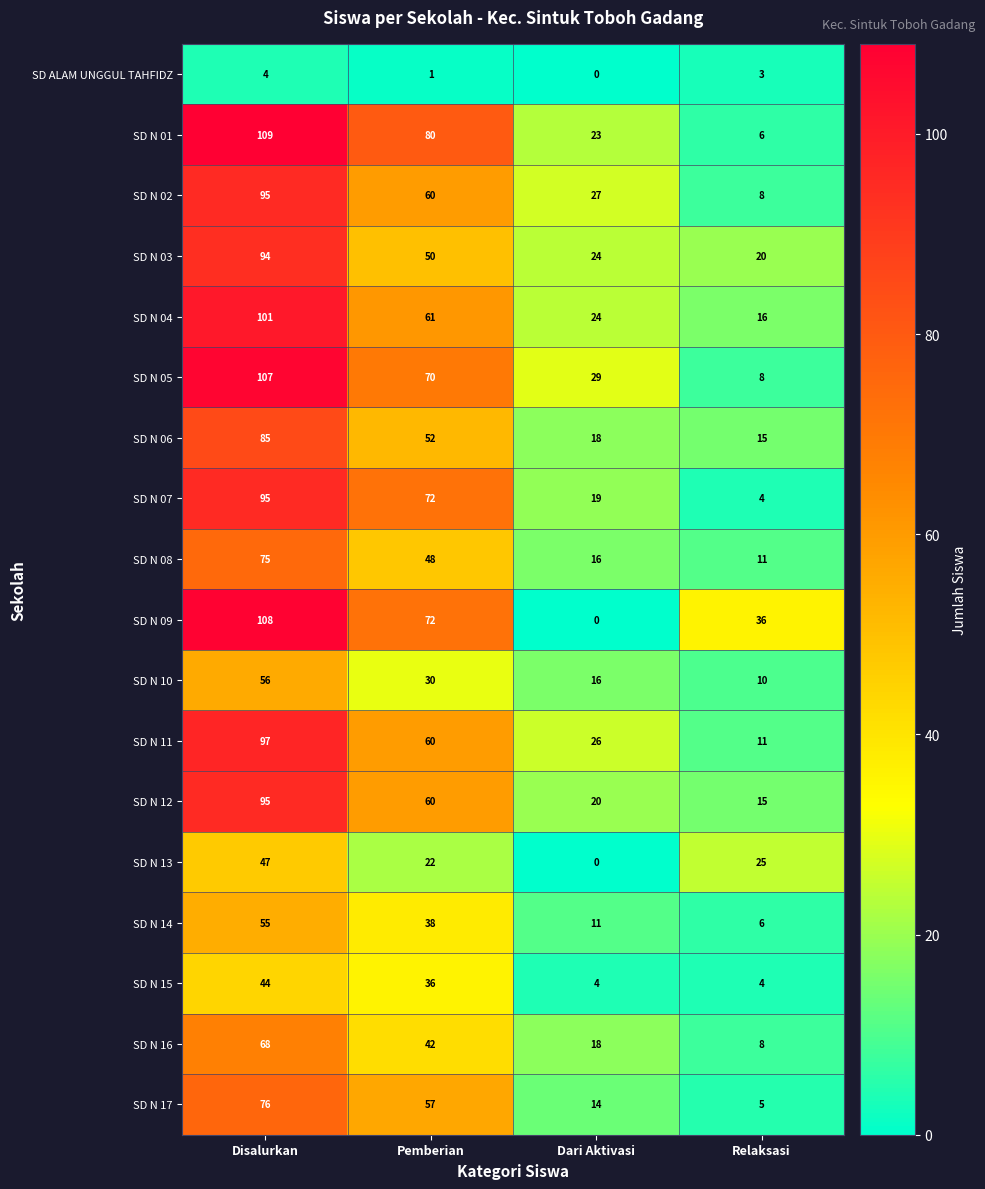

Which series has the largest range (max minus min)?

SD N 09